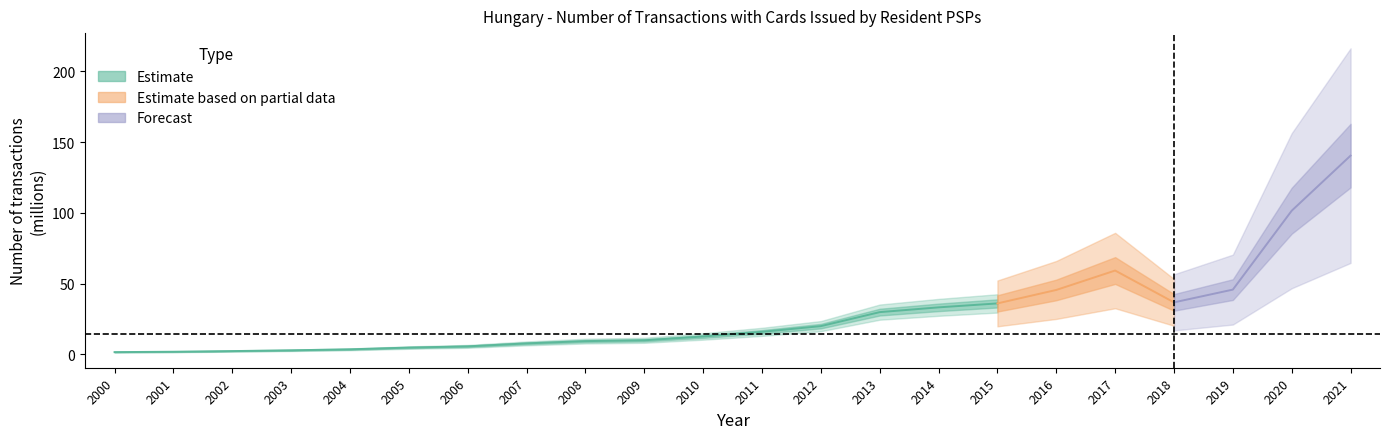

Which has a higher value, 2018 or 2008?

2018